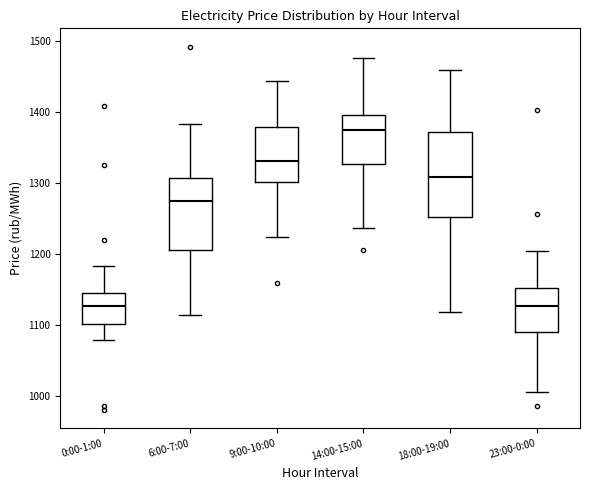

Which box is the tallest, from its lower edge to its upper edge?

18:00-19:00